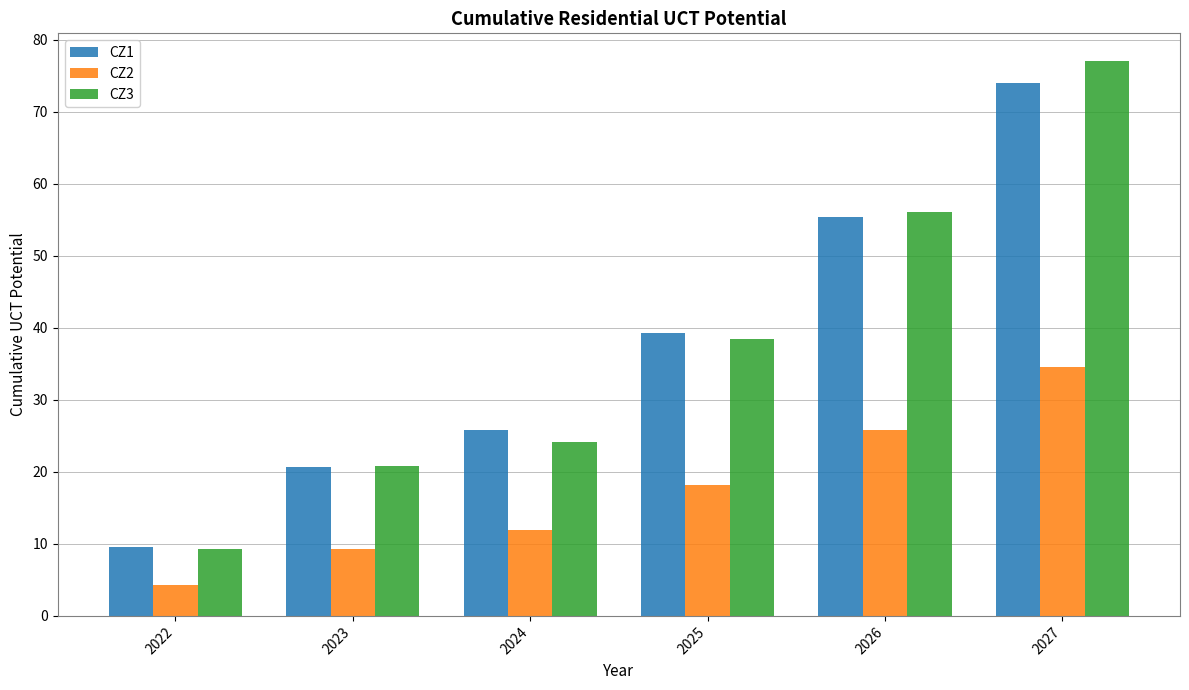

True or false: CZ2 has a value of 18.1 at 2025.

True